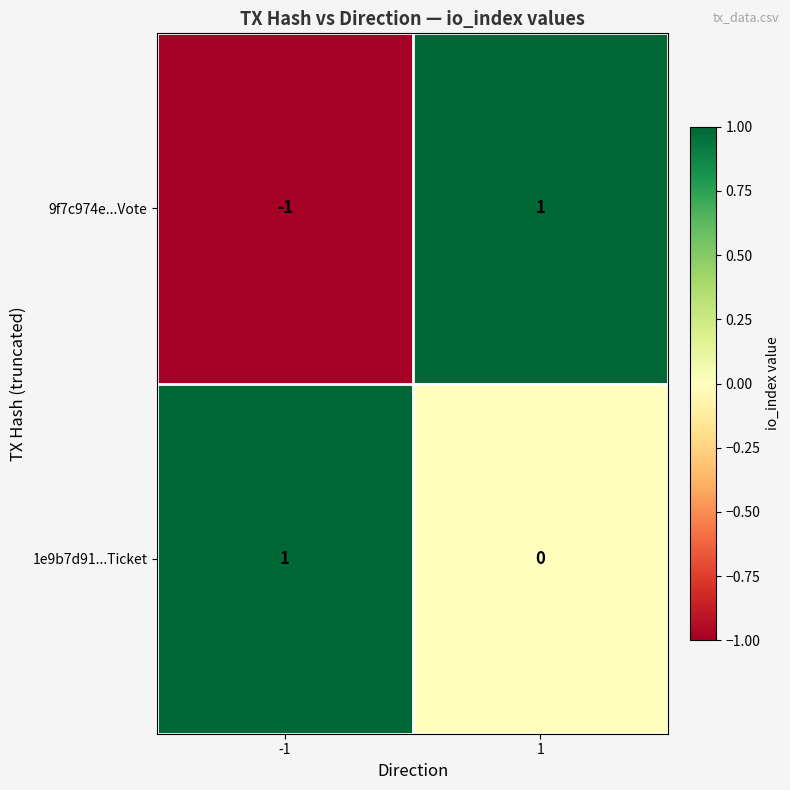

Rank the series by their average value, from highest to lowest.

1e9b7d91...Ticket, 9f7c974e...Vote